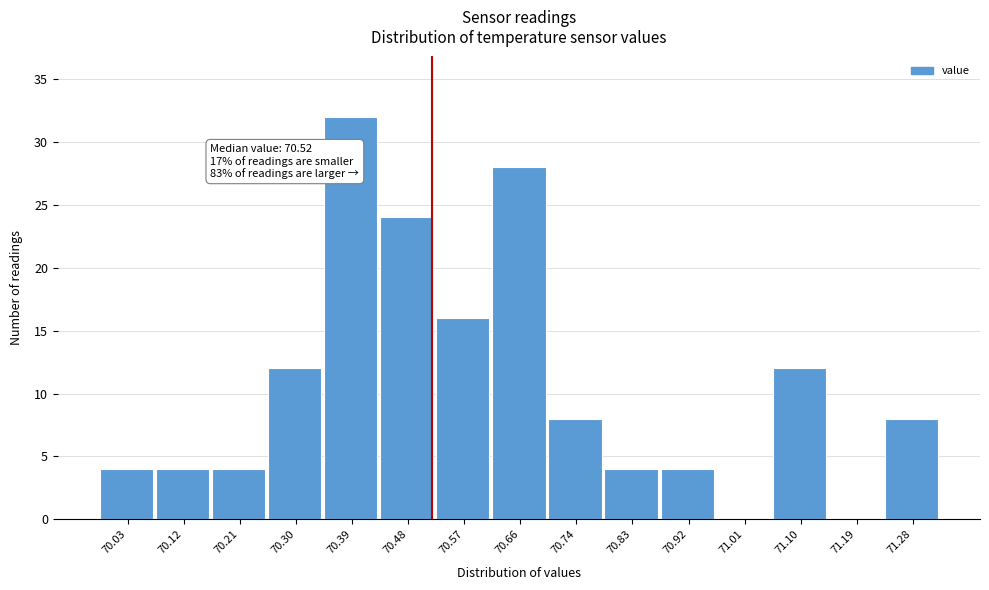

Over which range of the x-axis is the bar tallest?

70.34 to 70.43